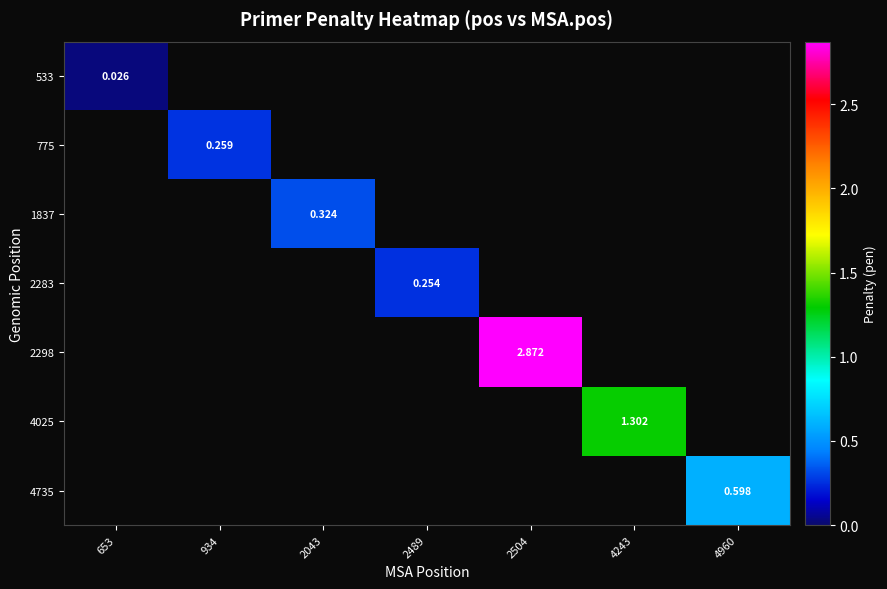

Which series has the largest range (max minus min)?

2298